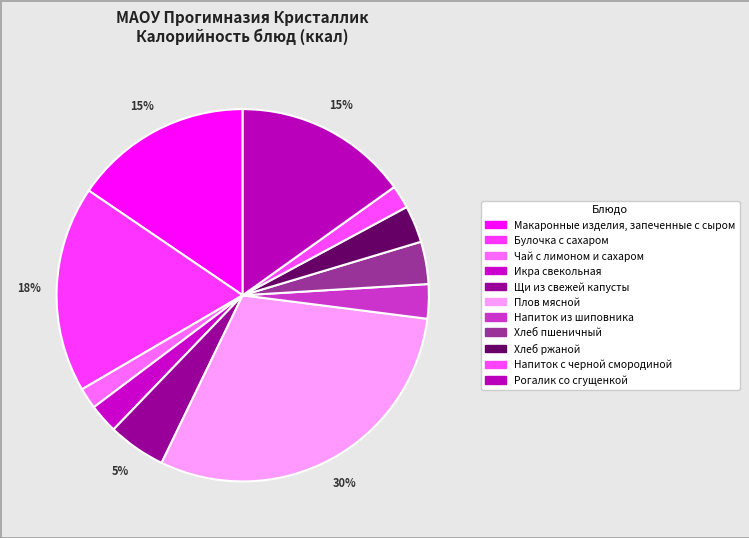

Rank the categories by value from lowest to highest.

Чай с лимоном и сахаром, Напиток с черной смородиной, Икра свекольная, Напиток из шиповника, Хлеб ржаной, Хлеб пшеничный, Щи из свежей капусты, Рогалик со сгущенкой, Макаронные изделия, запеченные с сыром, Булочка с сахаром, Плов мясной